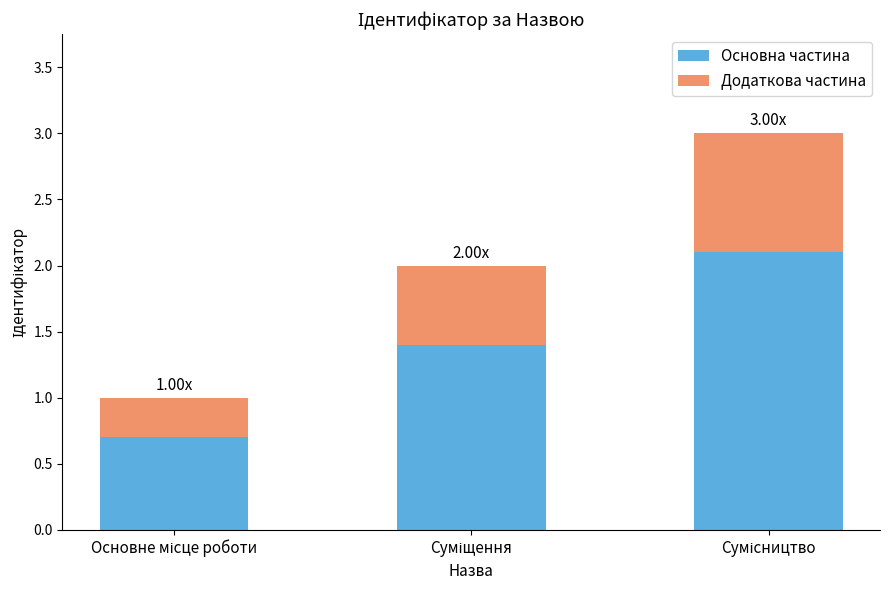

Does the chart contain any negative values?

No